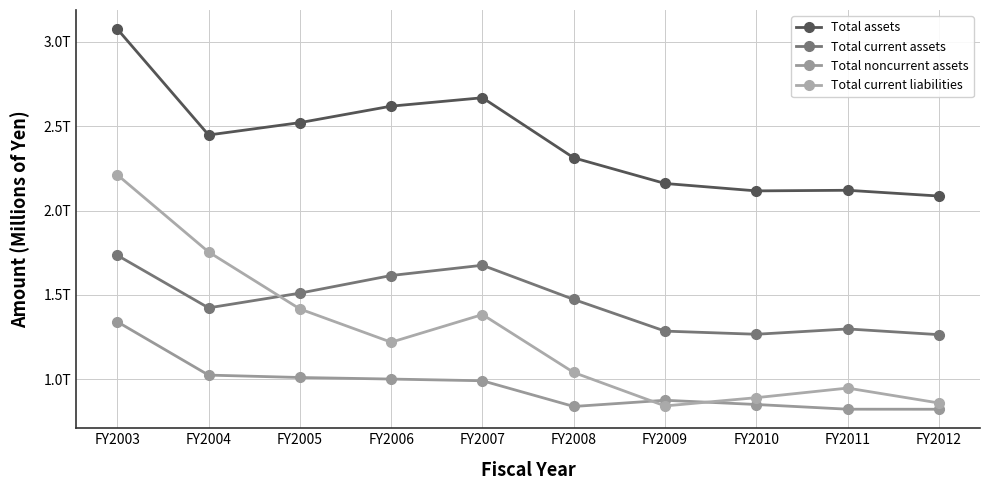

Is this an area chart (filled region under the line)?

No